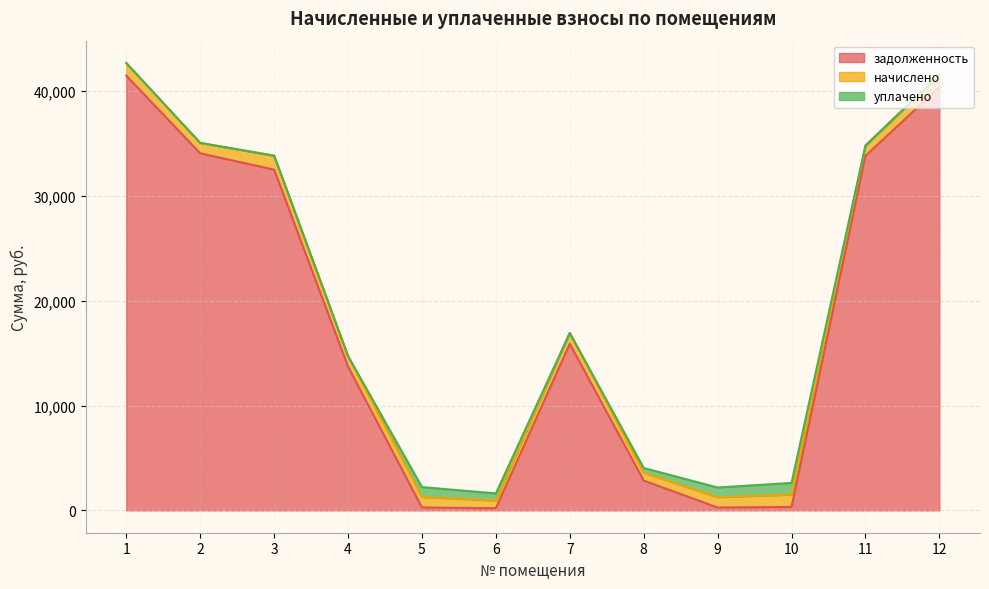

Does the chart have visible grid lines?

Yes